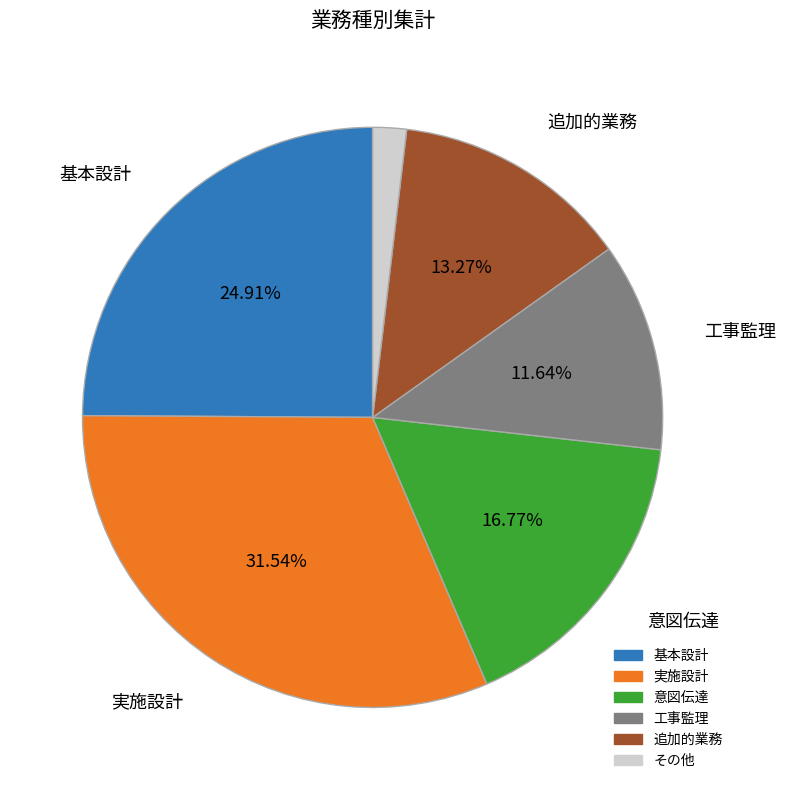

To the nearest percent, what is the average slice percentage?

17%